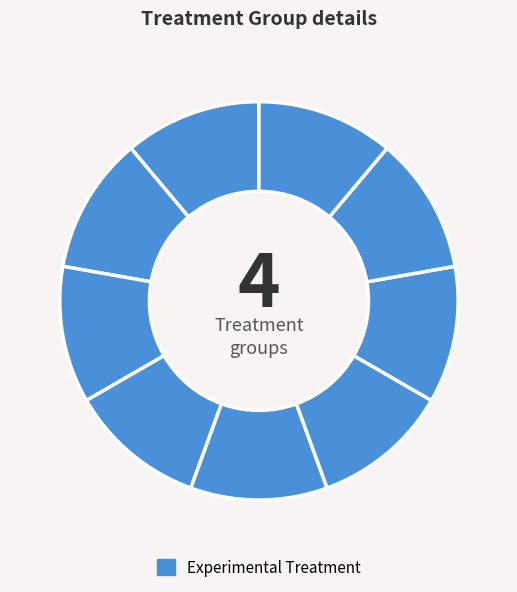

How many slices are in this pie chart?

9